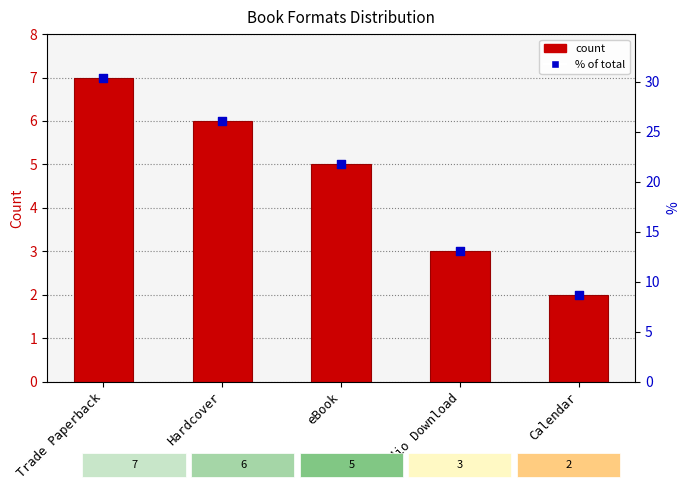

Which series reaches the minimum Y coordinate?

Count of Titles